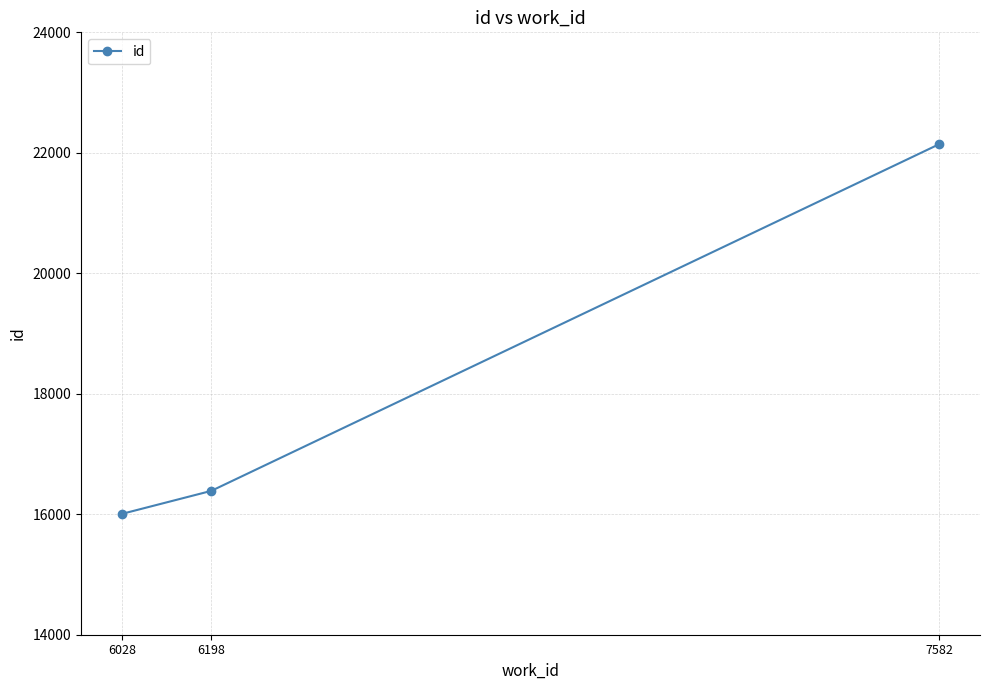

The chart shows a value of 22114 at 6198. True or false?

False